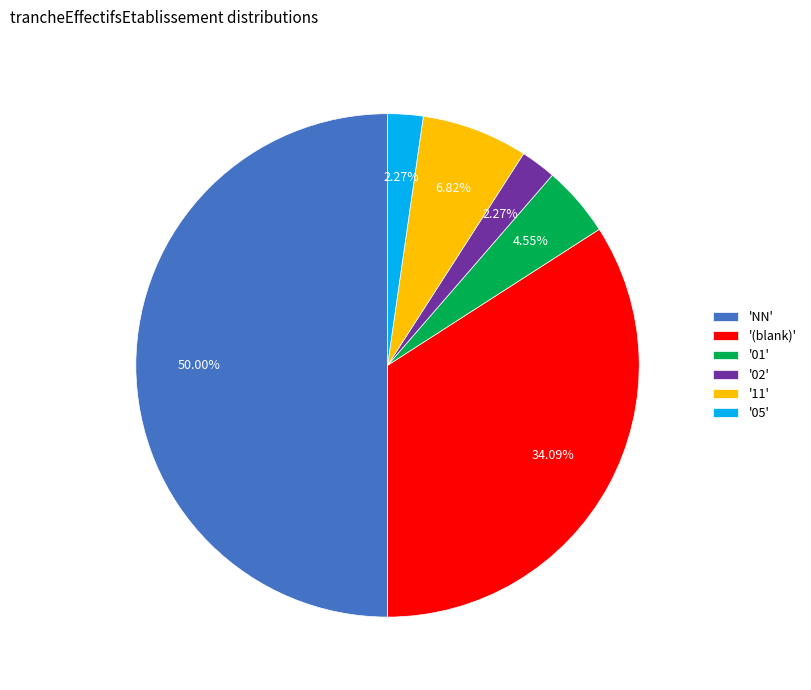

Between '(blank)' and '01', which is larger?

'(blank)'